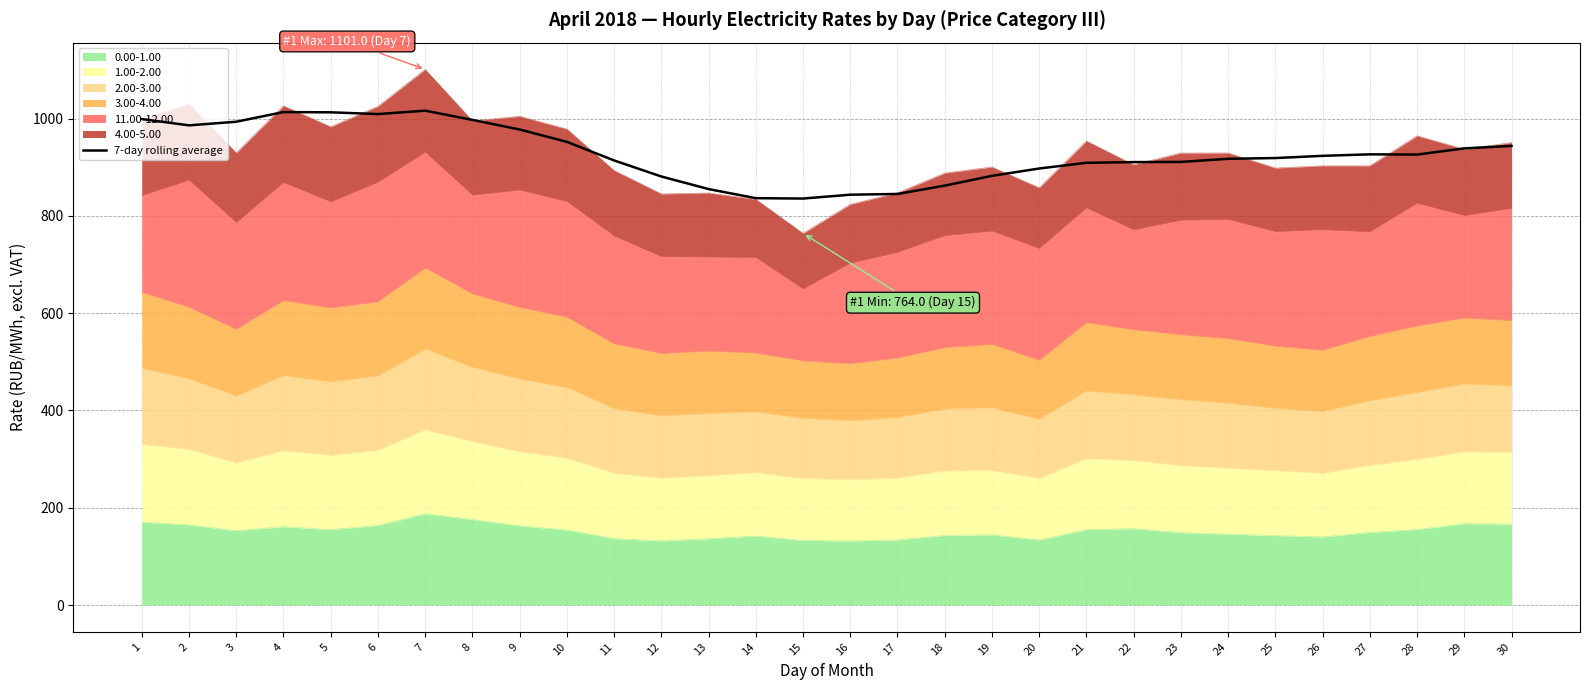

What is the average value?

927.8